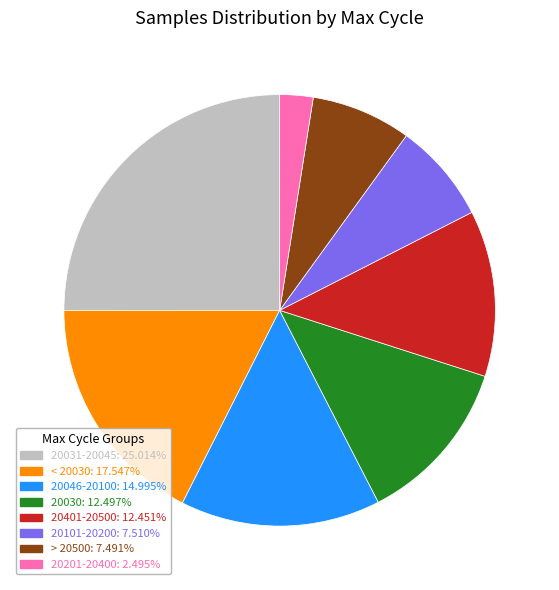

Count the number of slices in the pie.

8